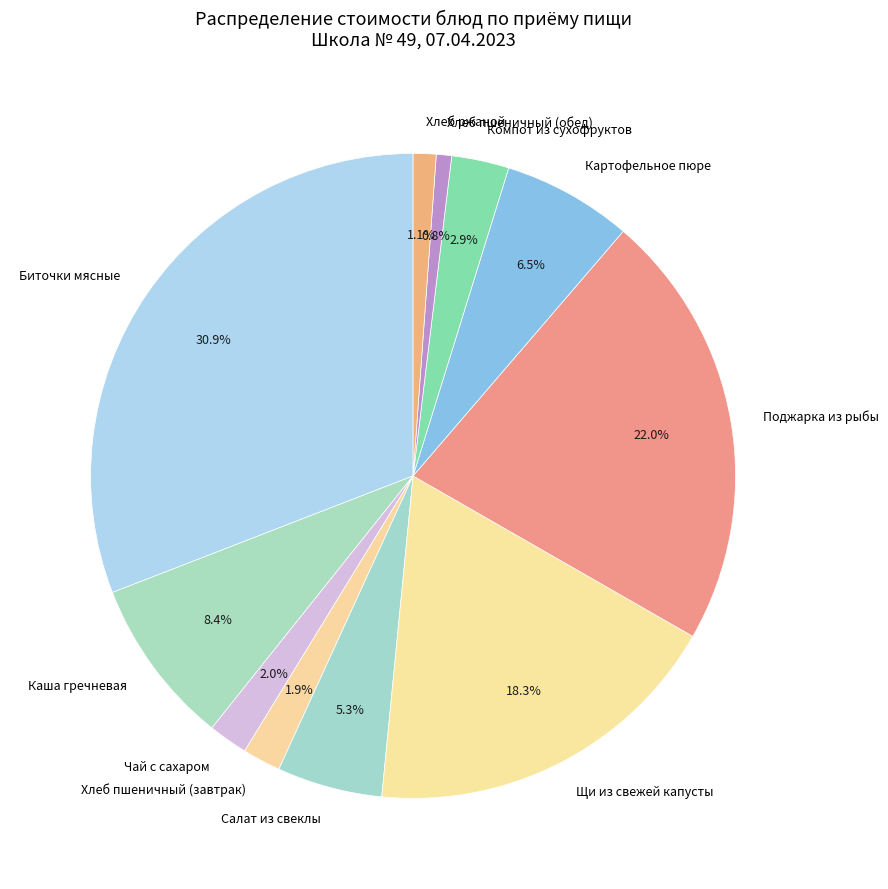

Which has a higher value, Хлеб ржаной or Биточки мясные?

Биточки мясные